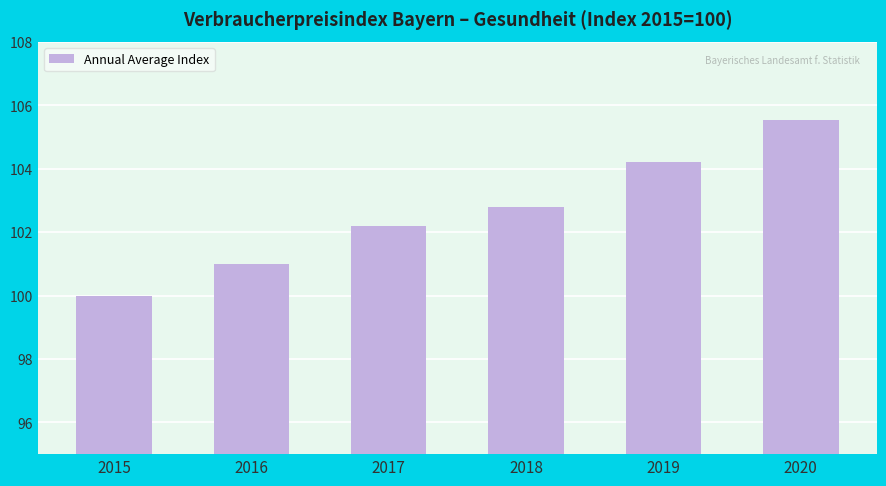

How many values are below 102?

2